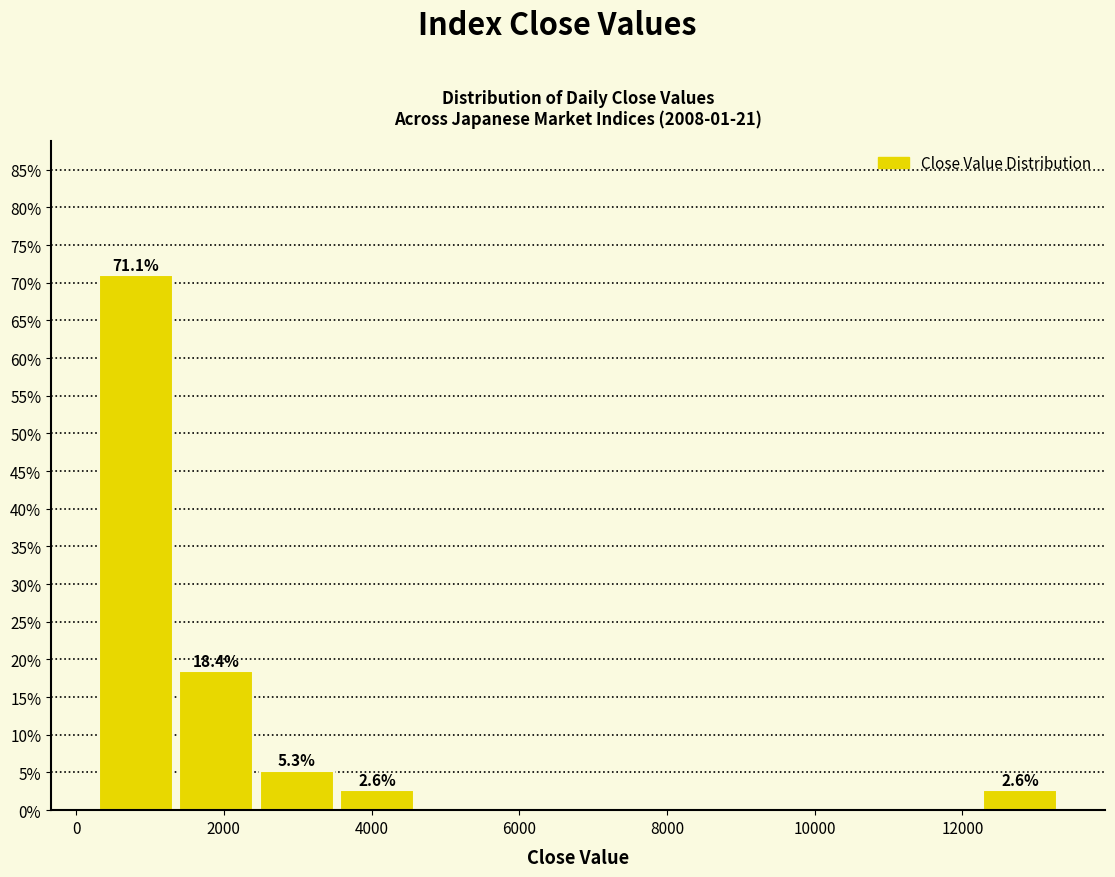

Over which range of the x-axis is the bar tallest?

200 to 1400